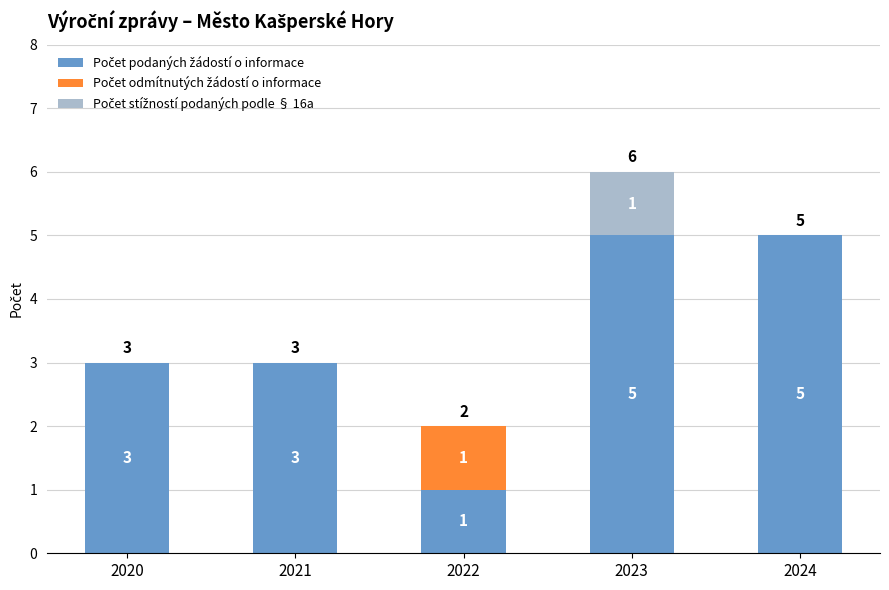

What is the total value across all series at 2020?

3